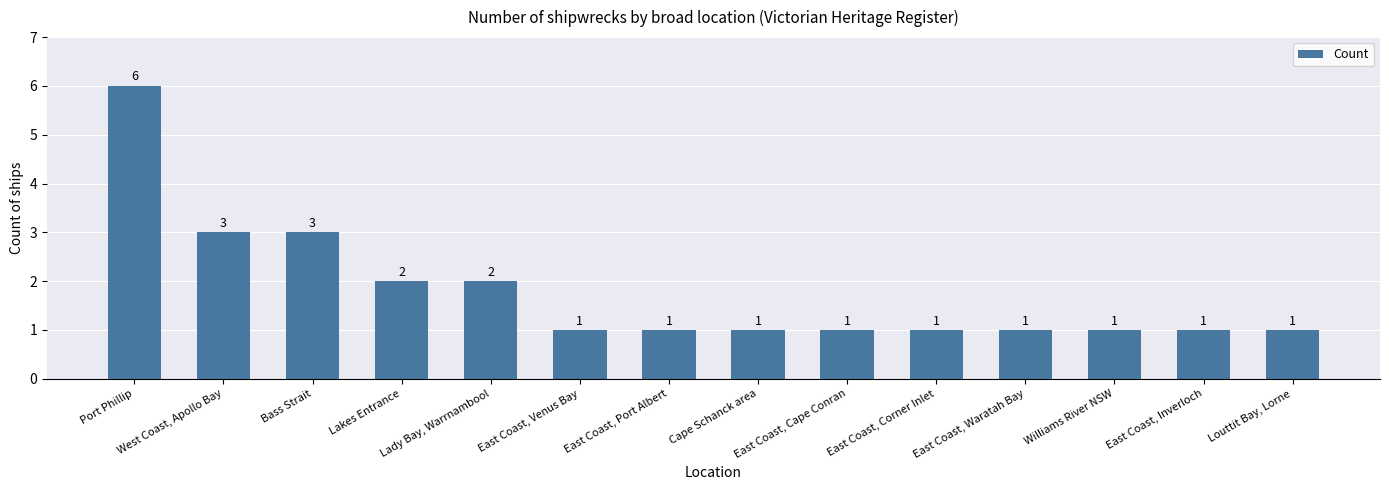

What is the sum of all values?

25